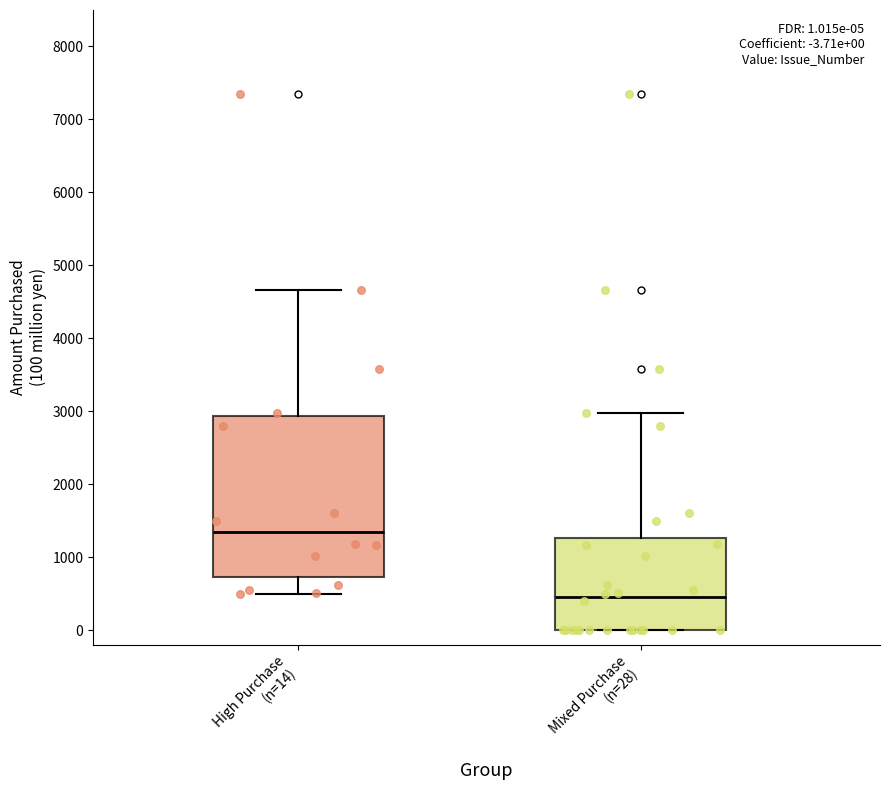

Which box's median line is the lowest?

Mixed Purchase (n=28)